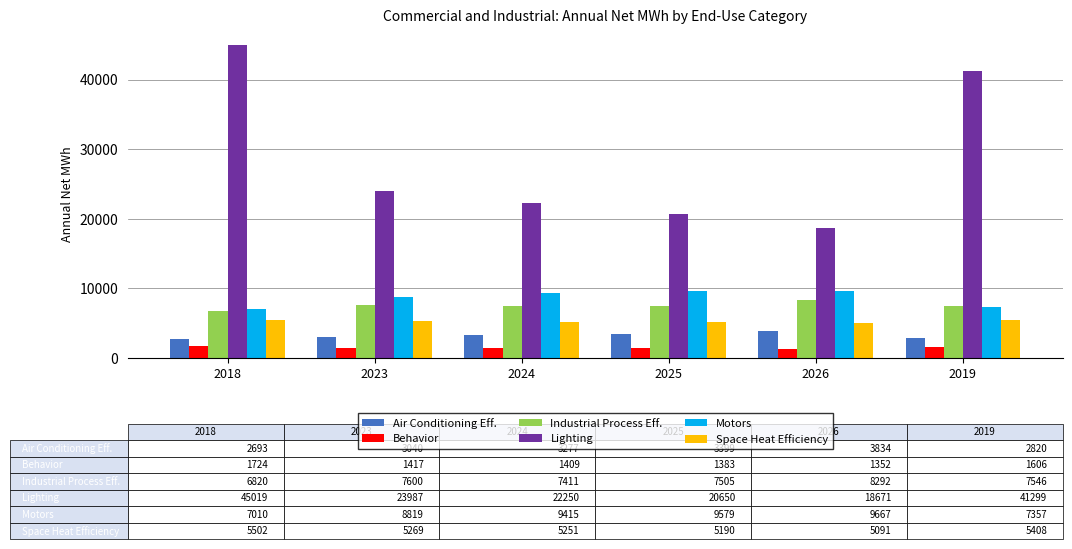

What is the greatest value displayed?

45019